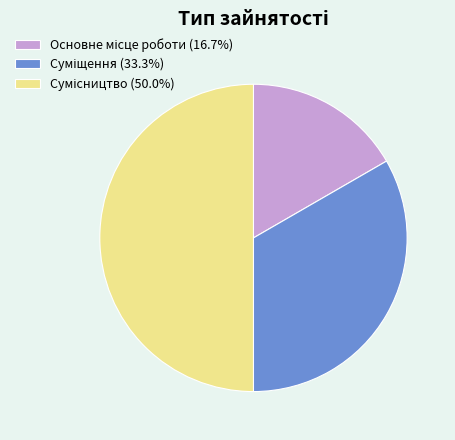

Combined, what portion of the pie is Сумісництво and Основне місце роботи?

66.7%